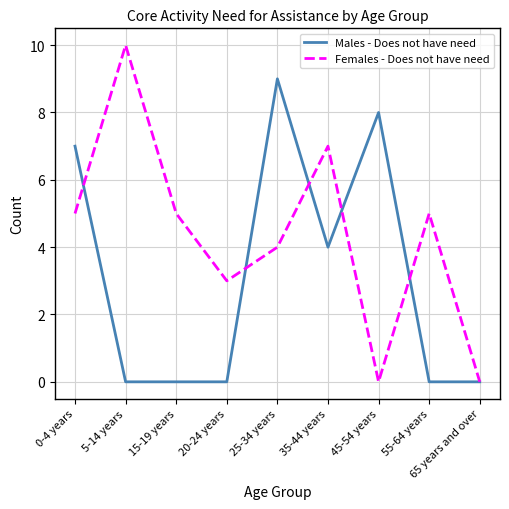

The Females - Does not have need series shows 2 at 35-44 years. True or false?

False